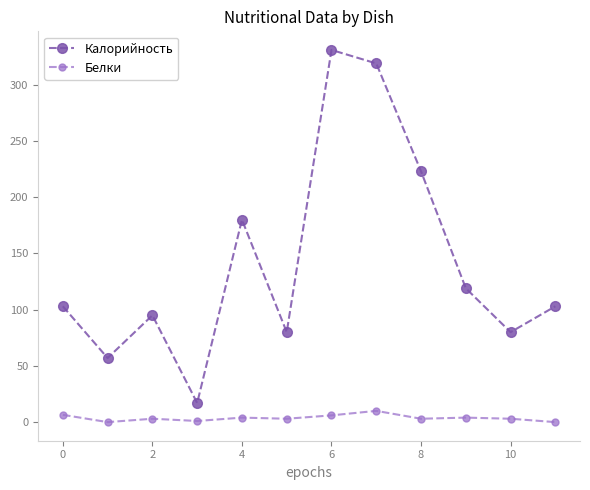

What is the highest value of the Калорийность series?

331.0